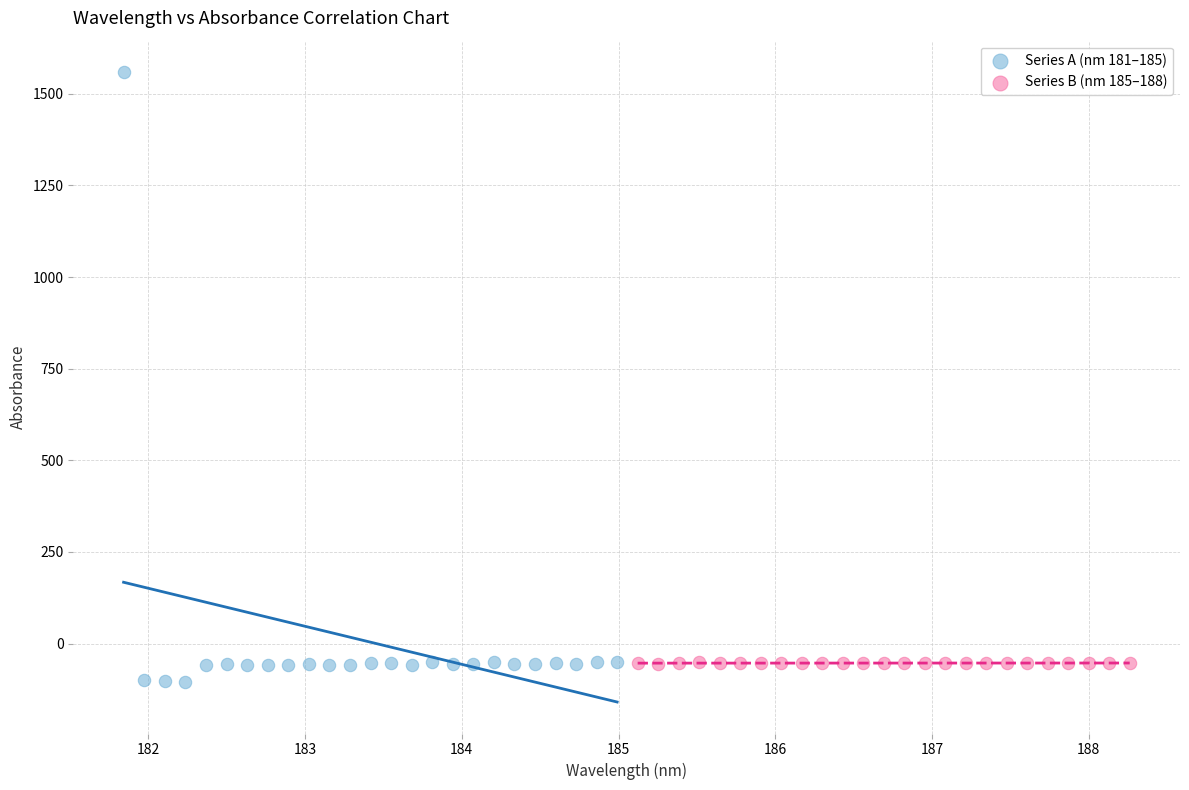

Which series has the widest spread of Y values?

Series A (nm 181–185)